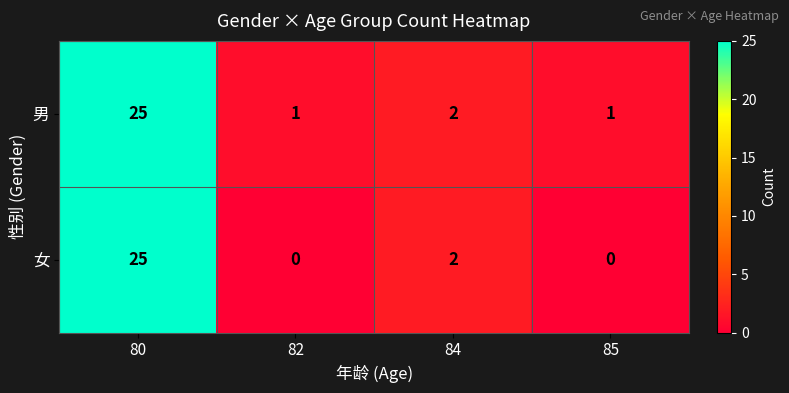

How many data points does each series have?

4